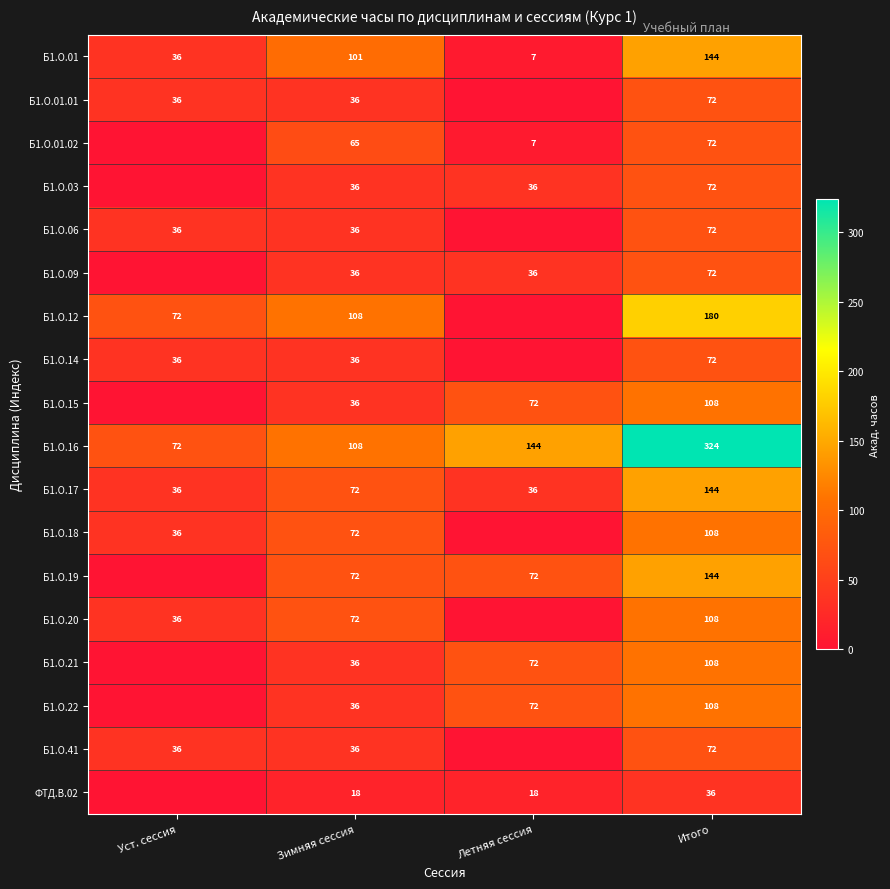

What is the total value across all series at Зимняя сессия?

1012